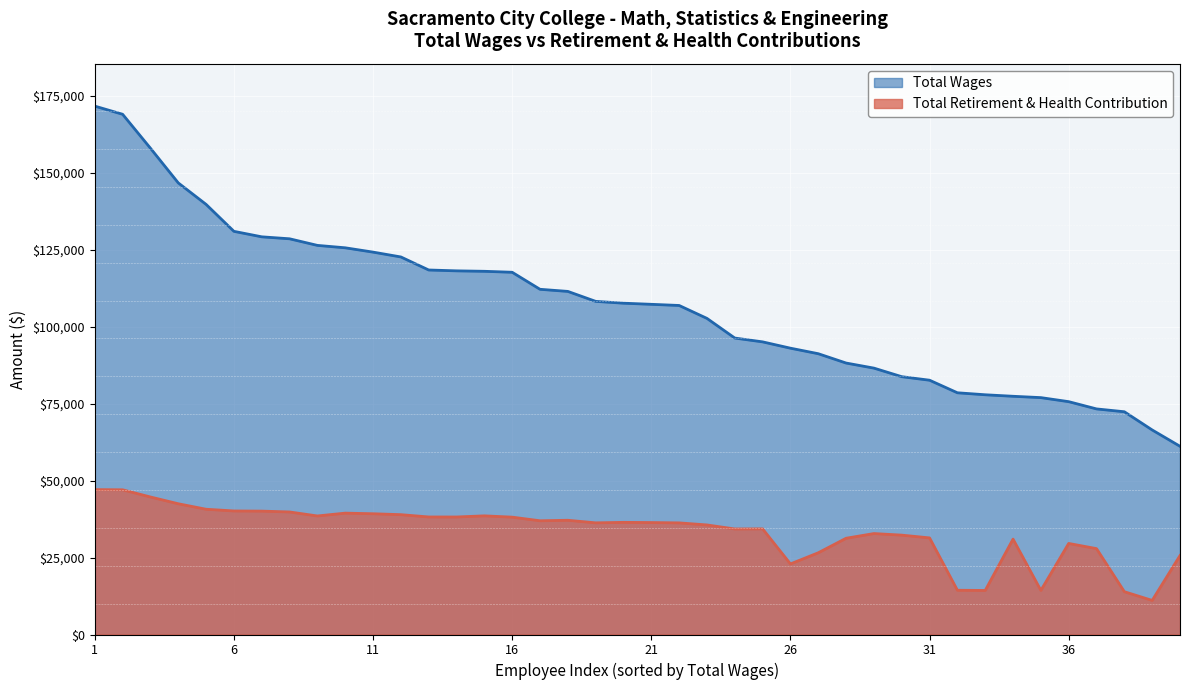

Which category has the highest value in the Total Retirement & Health Contribution series?

1